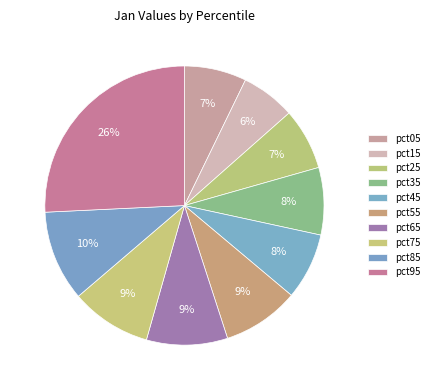

What percentage is the pct75 slice, to the nearest percent?

9%